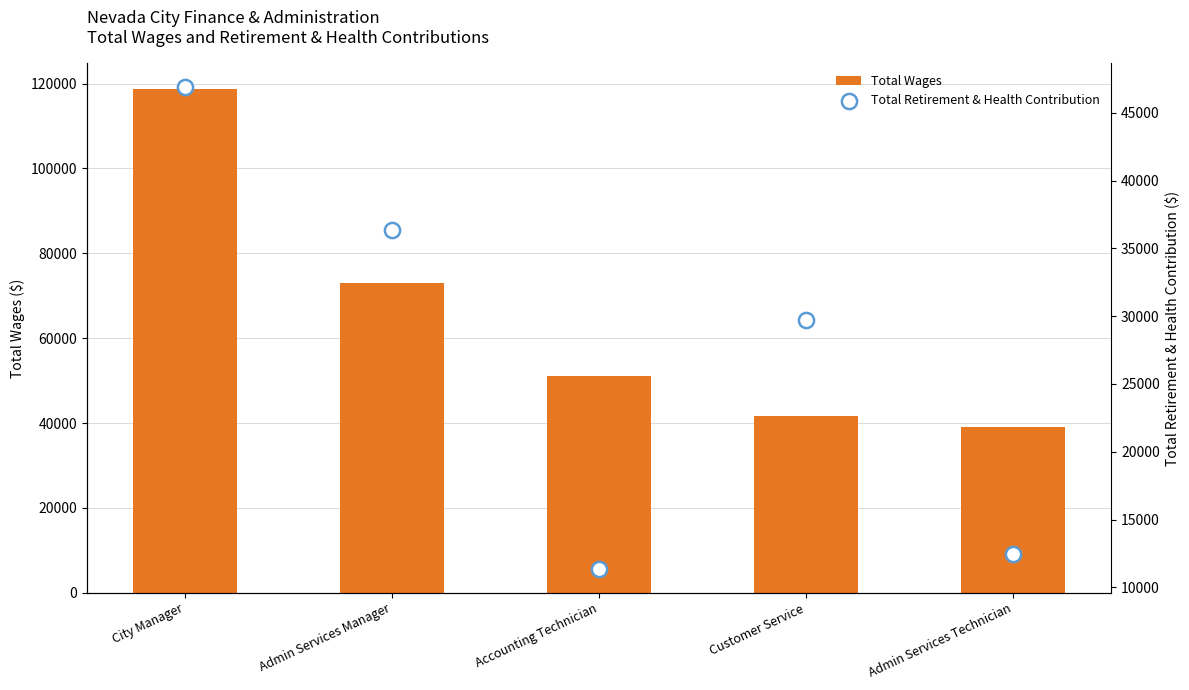

Which series has the largest total across all categories?

Total Wages